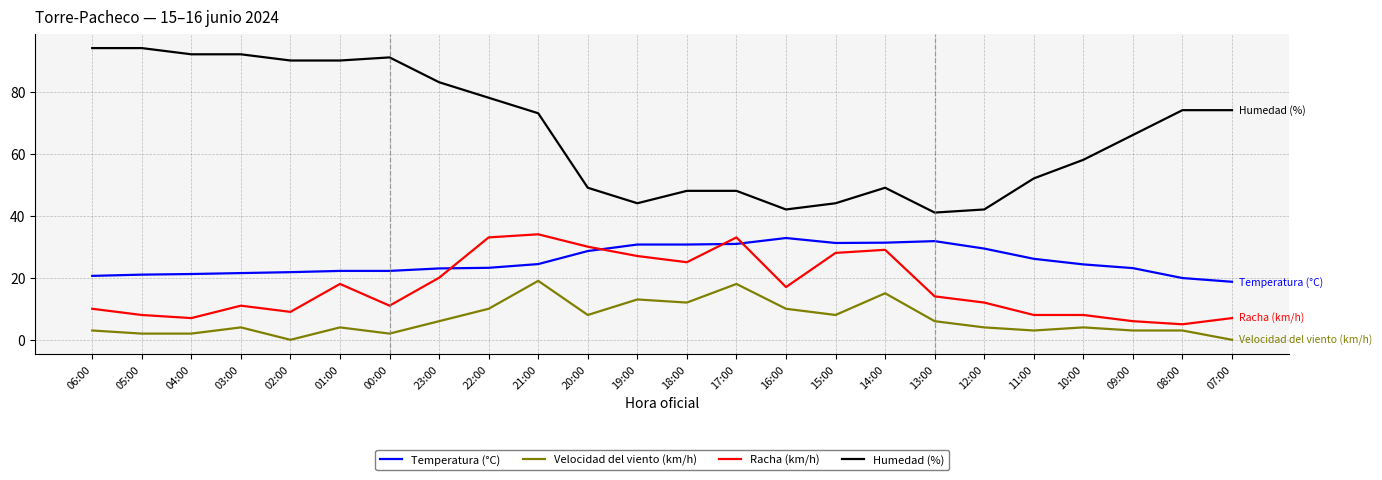

How many categories are shown in the chart?

24